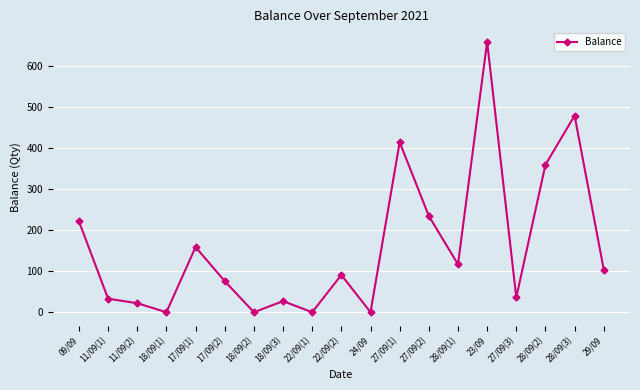

How many lines are shown in the chart?

1